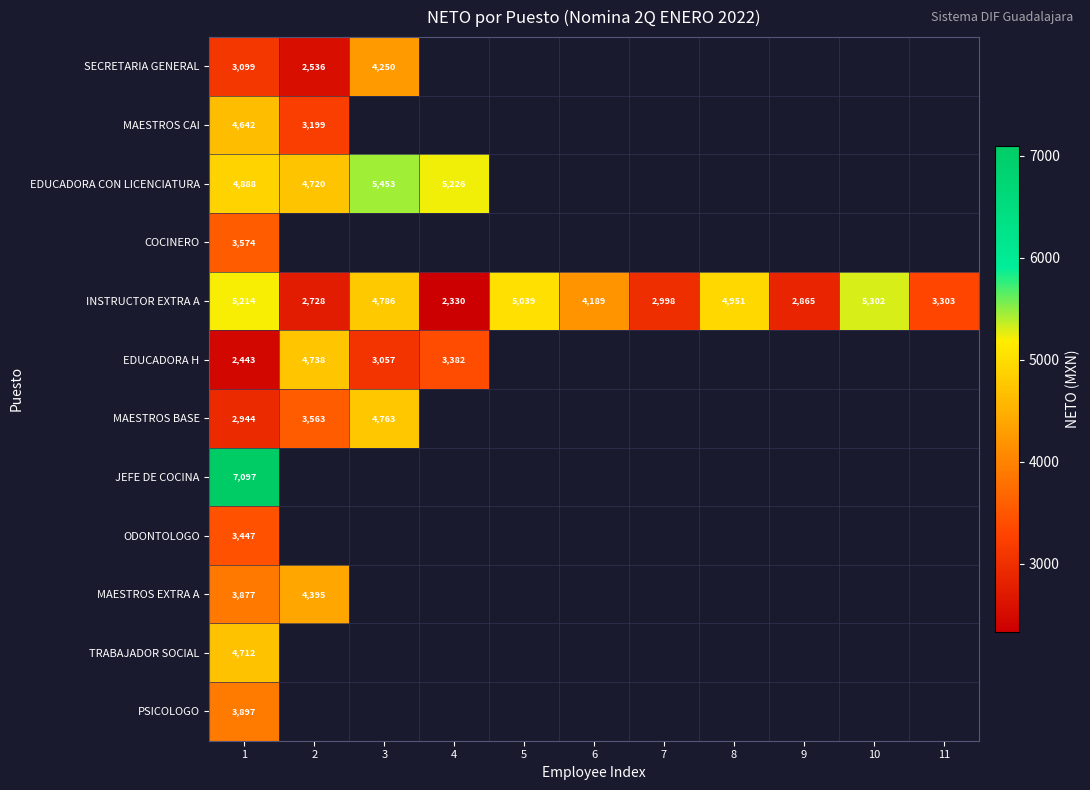

Which series changed the most between 1 and 3?

MAESTROS BASE